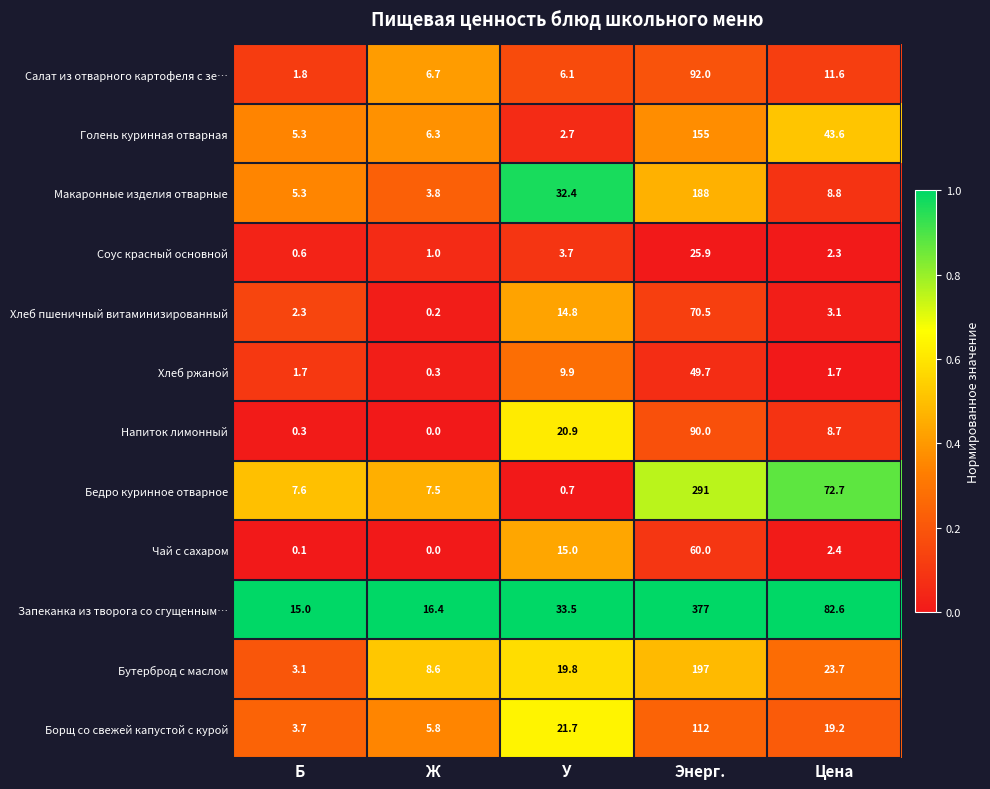

At which label does Бутерброд с маслом first exceed 19?

У